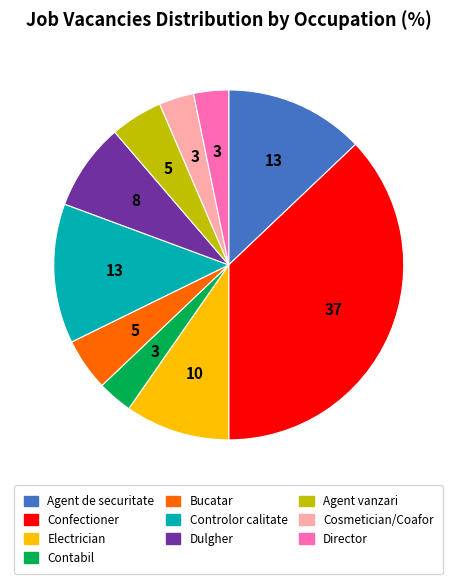

Approximately how many times larger is the value at Controlor calitate compared to Bucatar?

2.7